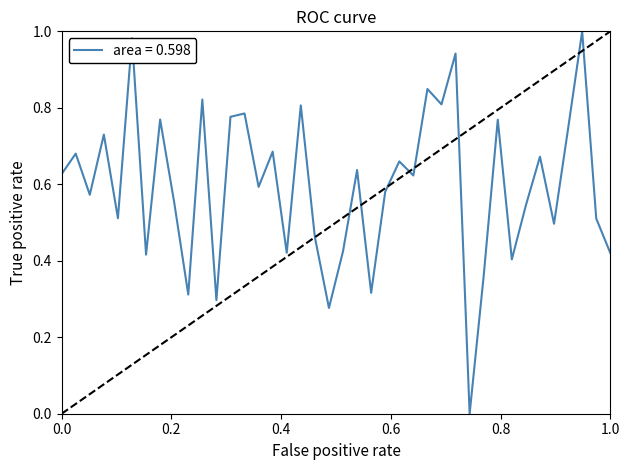

Does the chart display data point markers on the line(s)?

No